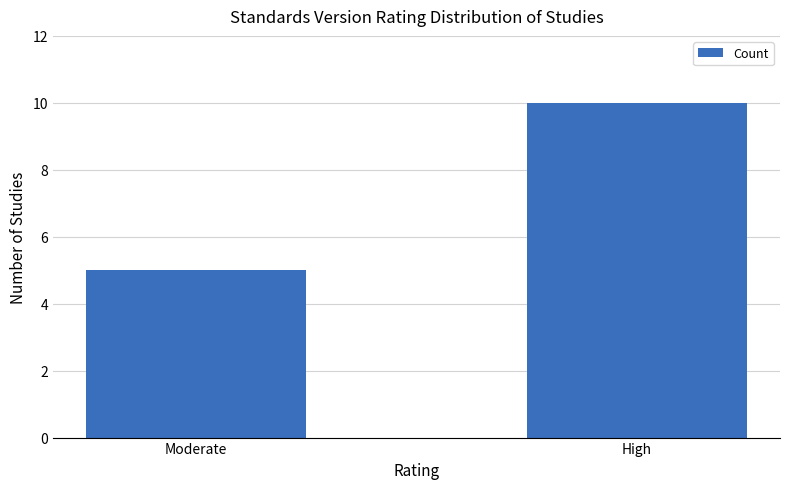

Approximately how many times larger is the value at Moderate compared to High?

0.5